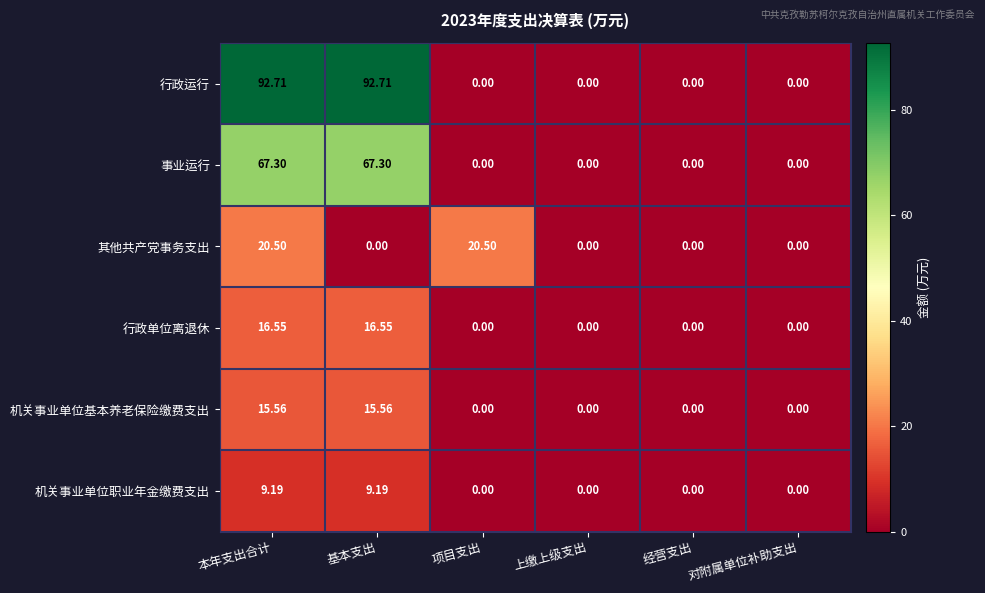

Which series changed the most between 项目支出 and 经营支出?

其他共产党事务支出